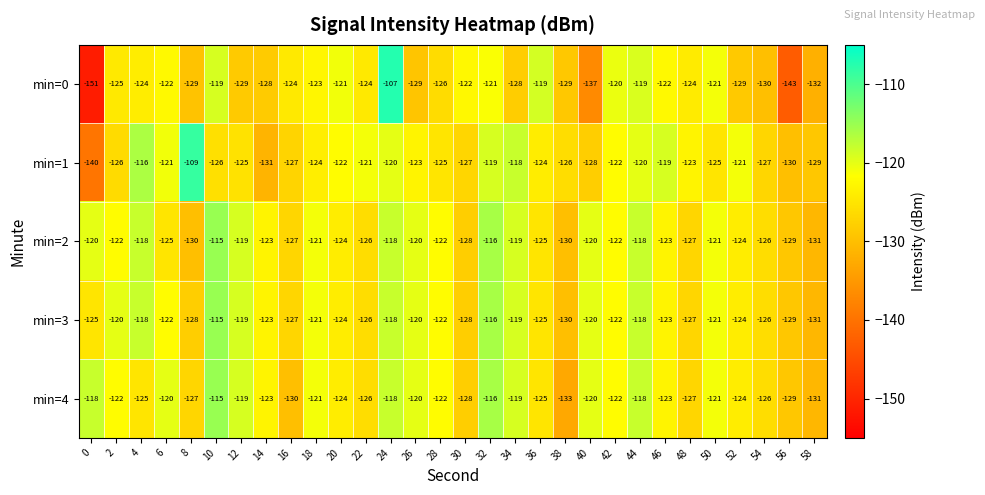

What is the average value of the min=1 series?

-124